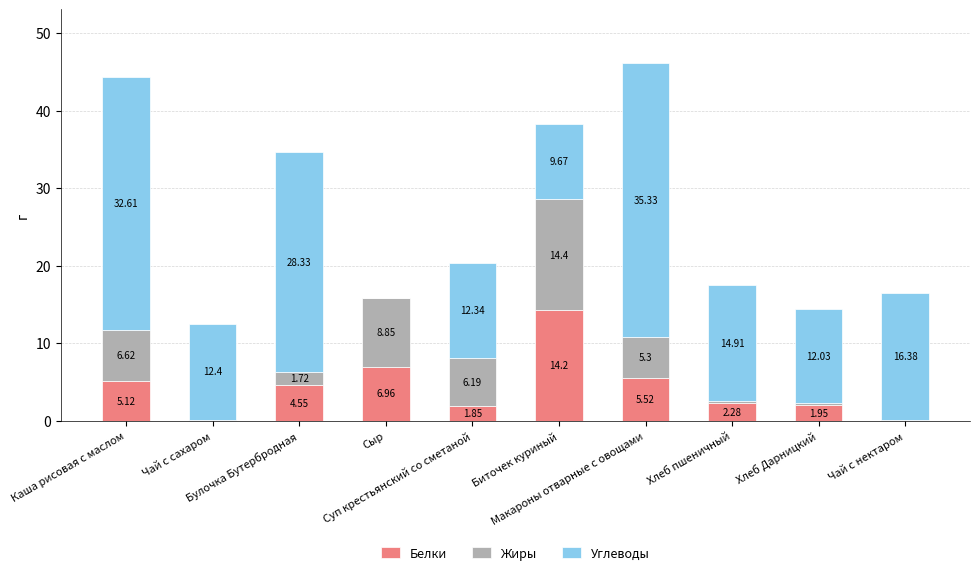

What is the sum of all Белки values?

42.6